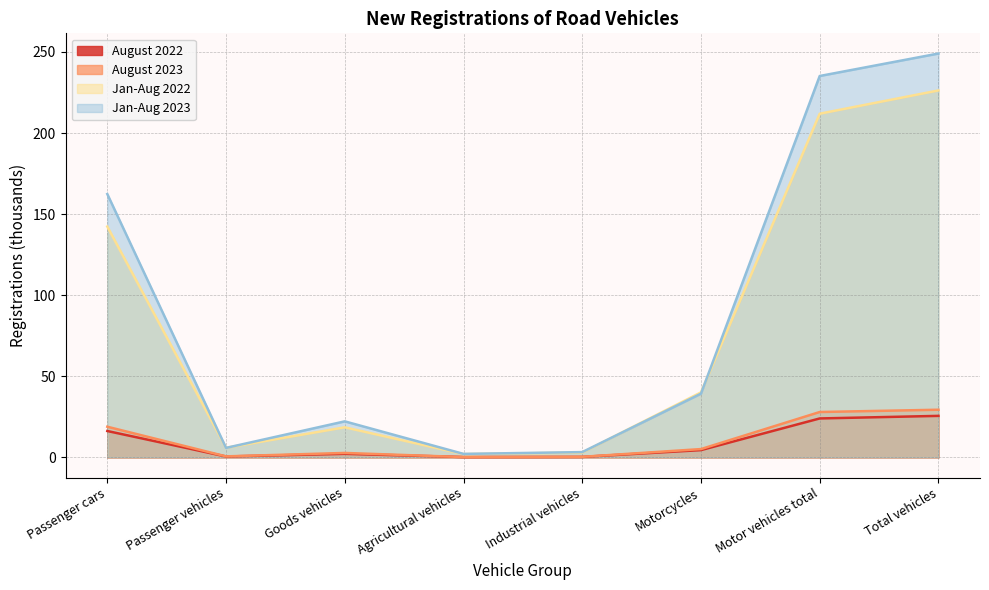

What is the average value of the Jan-Aug 2023 series?

89.9